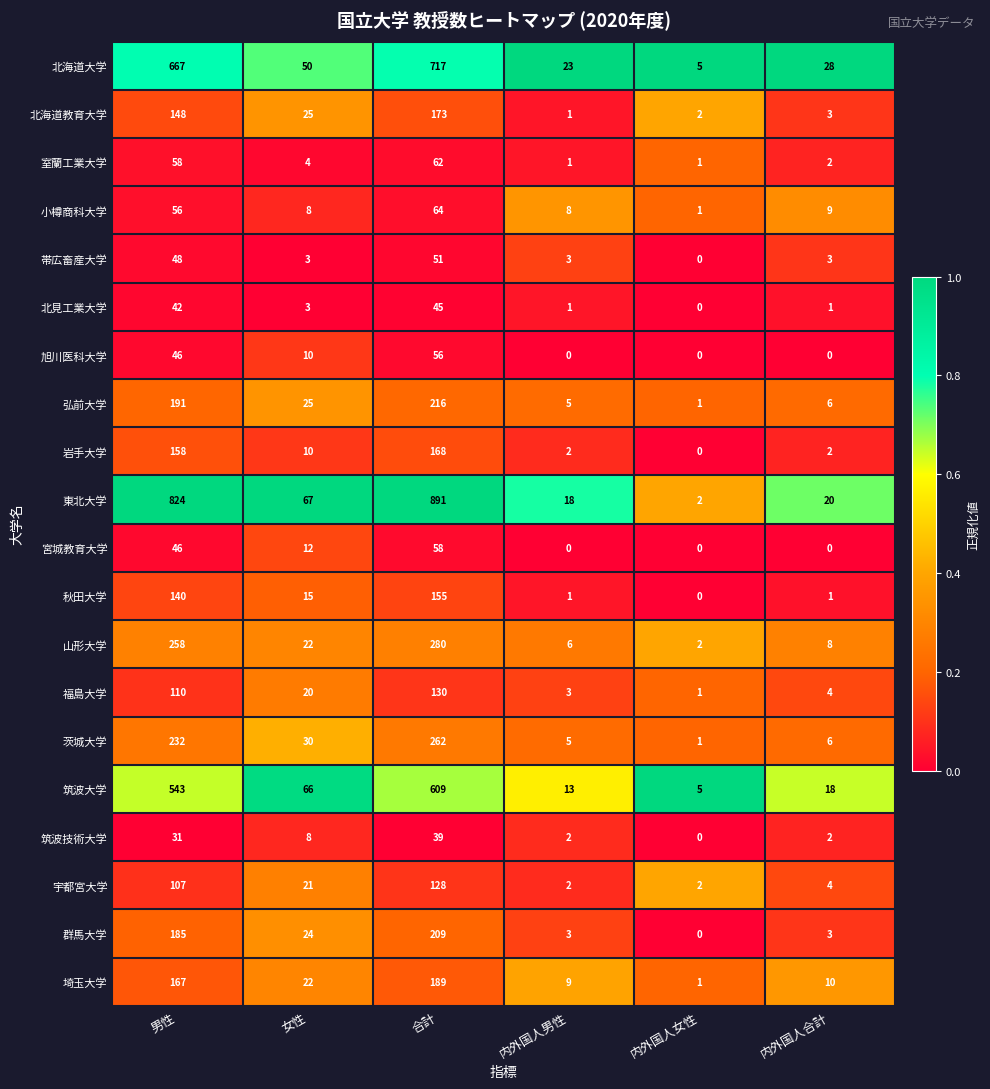

The value of 帯広畜産大学 at 内外国人男性 is 3. True or false?

True